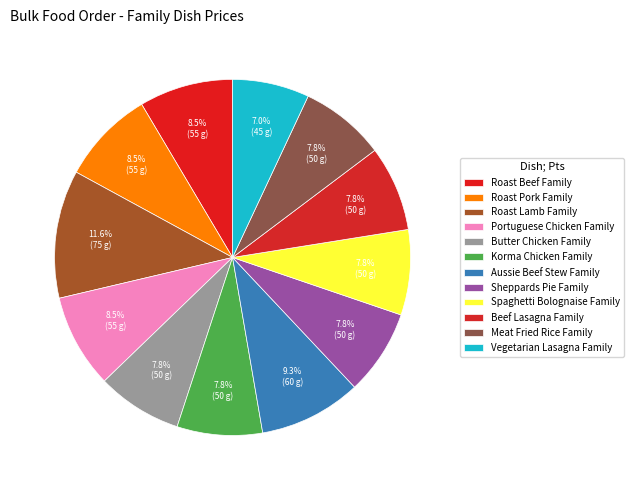

Count the number of slices in the pie.

12